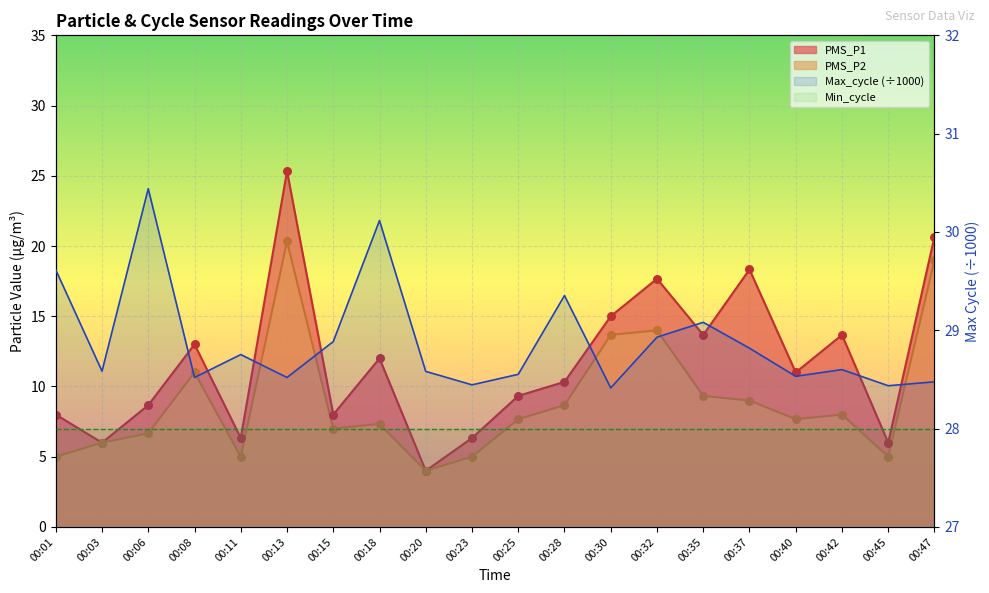

At how many categories does at least one series exceed 18?

20